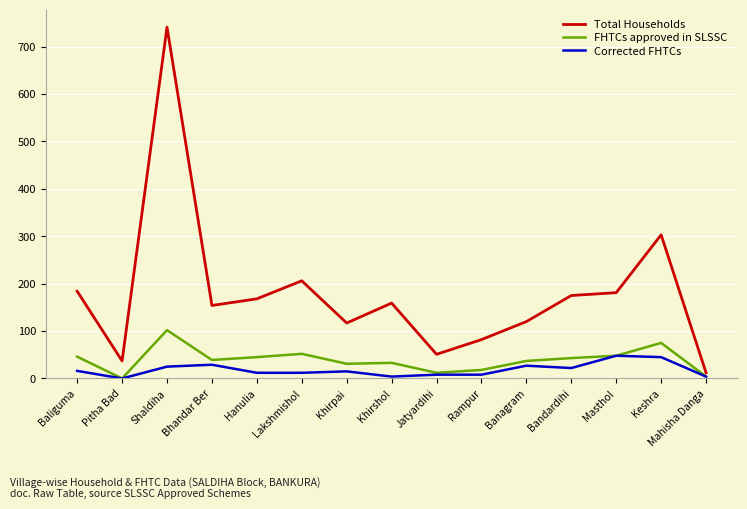

What is the spread (max minus min) of values at Masthol?

133